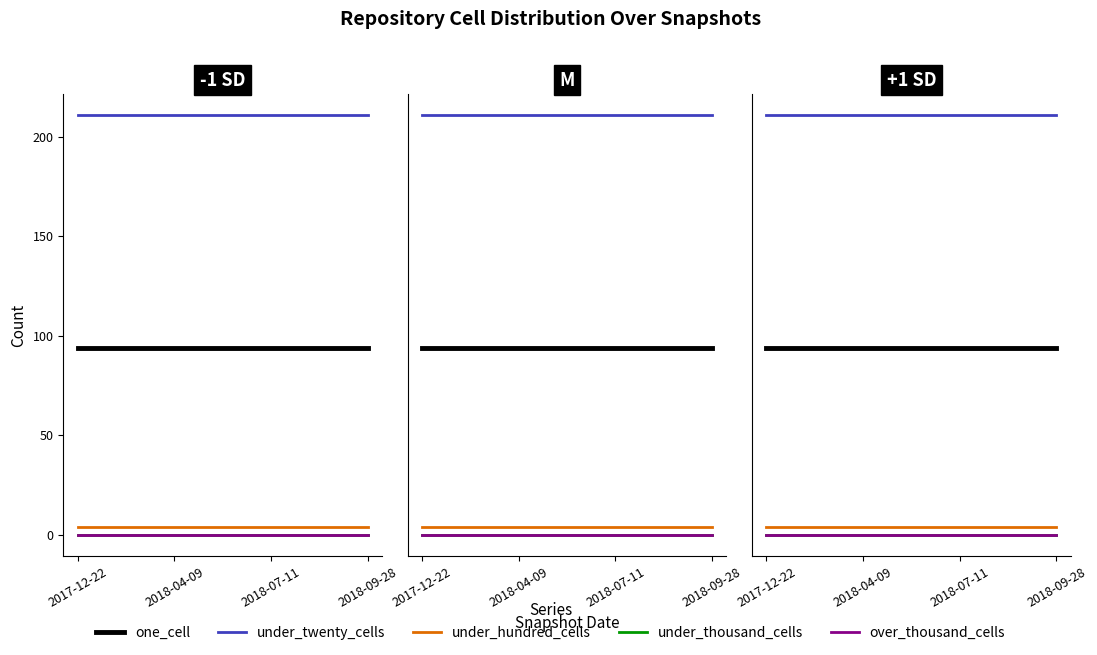

Which series changed the most between 2018-04-09 and 2018-07-11?

one_cell